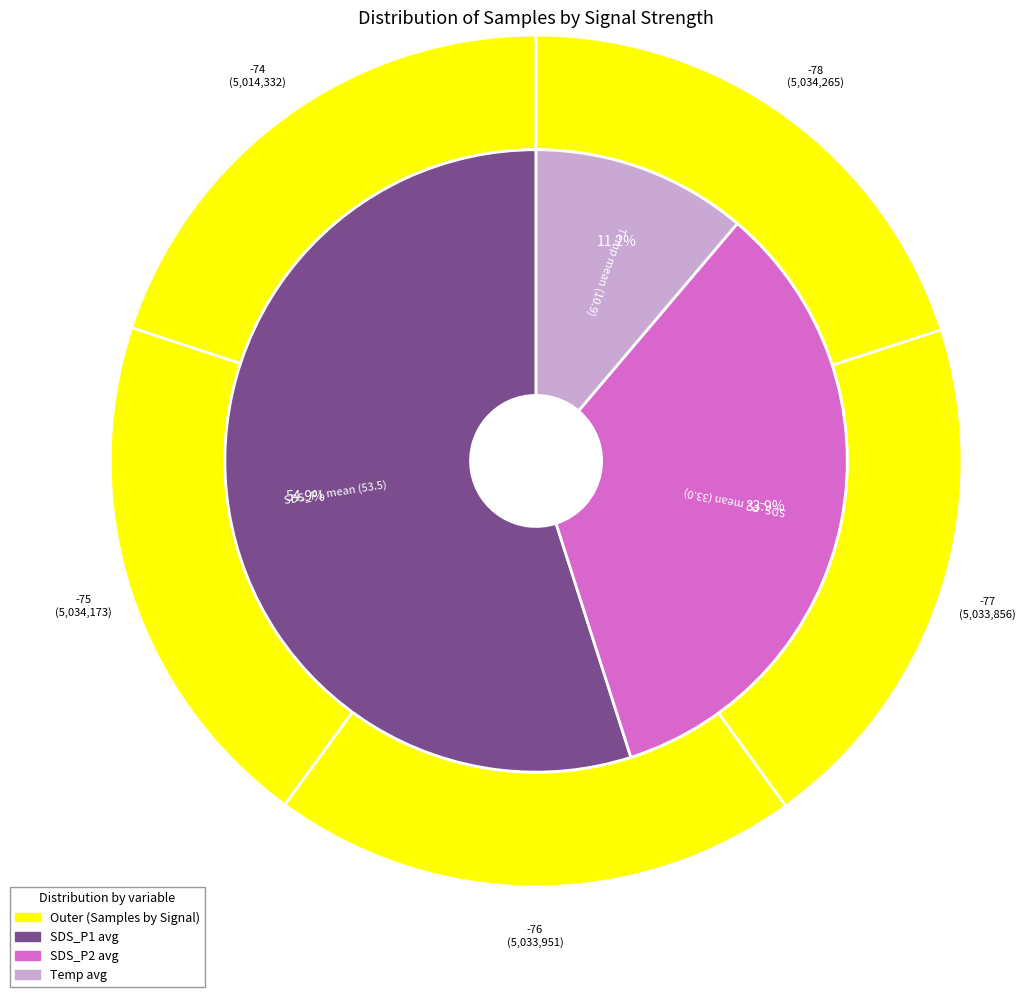

The Humidity slice represents 0% of the pie. True or false?

True